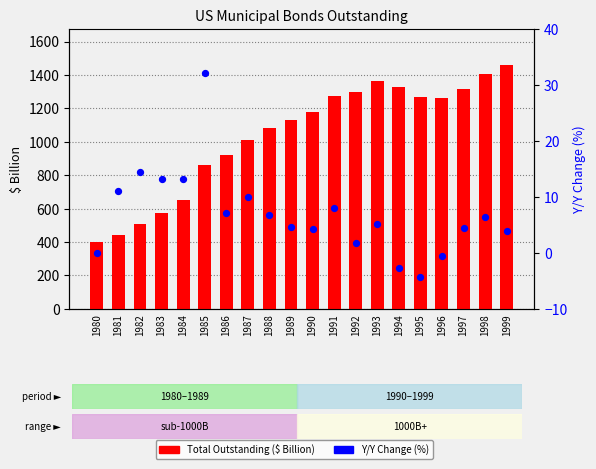

Which series contains the lowest Y value?

Y/Y Change (%)